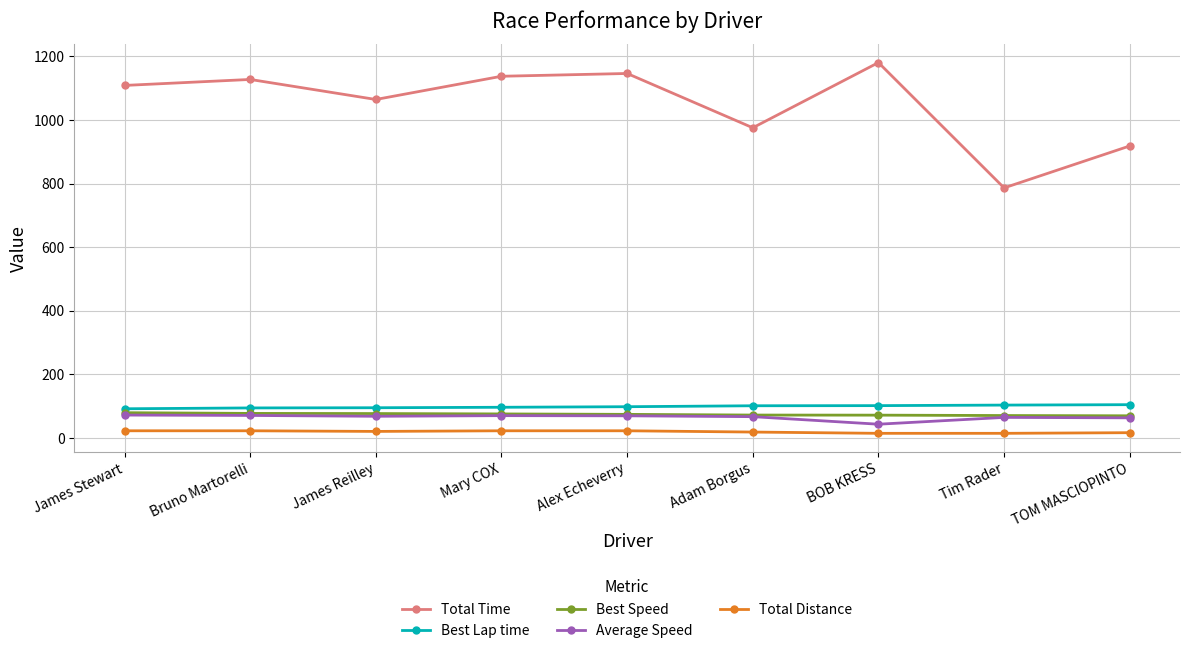

What is the maximum value for Total Time?

1180.5